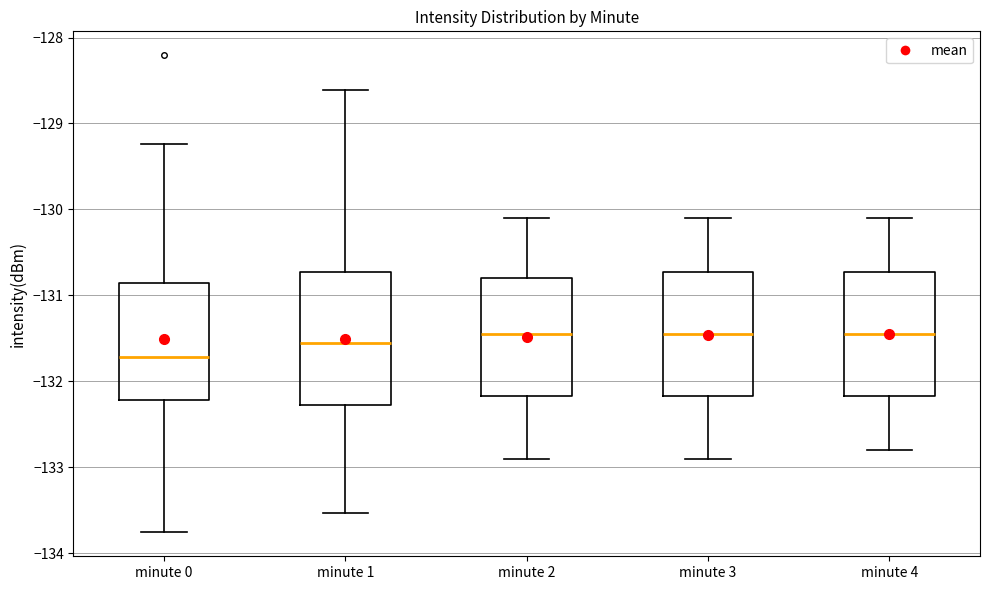

Reading left to right, transcribe this box plot: for each box, give where its median line is, the range the box spans, and where its two whiskers end, as read against the y-axis. The values are not printed on the chart, so give them approximately, as read against the axis.

minute 0: median -131.7, box -132.2 to -130.9, whiskers -133.8 to -129.2
minute 1: median -131.5, box -132.3 to -130.7, whiskers -133.5 to -128.6
minute 2: median -131.4, box -132.2 to -130.8, whiskers -132.9 to -130.1
minute 3: median -131.4, box -132.2 to -130.7, whiskers -132.9 to -130.1
minute 4: median -131.4, box -132.2 to -130.7, whiskers -132.8 to -130.1